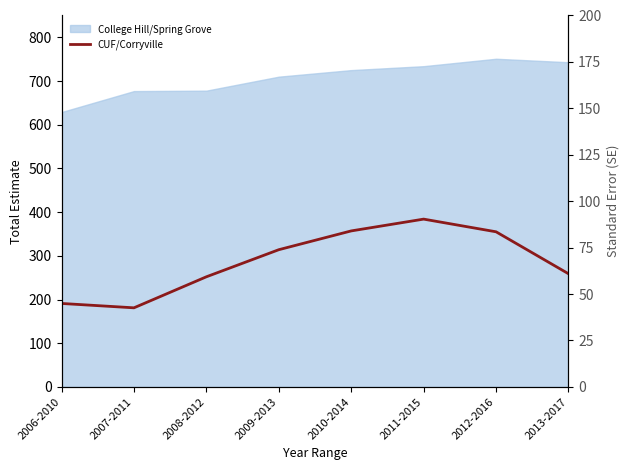

Where is the data nearest to the value 282?

2013-2017